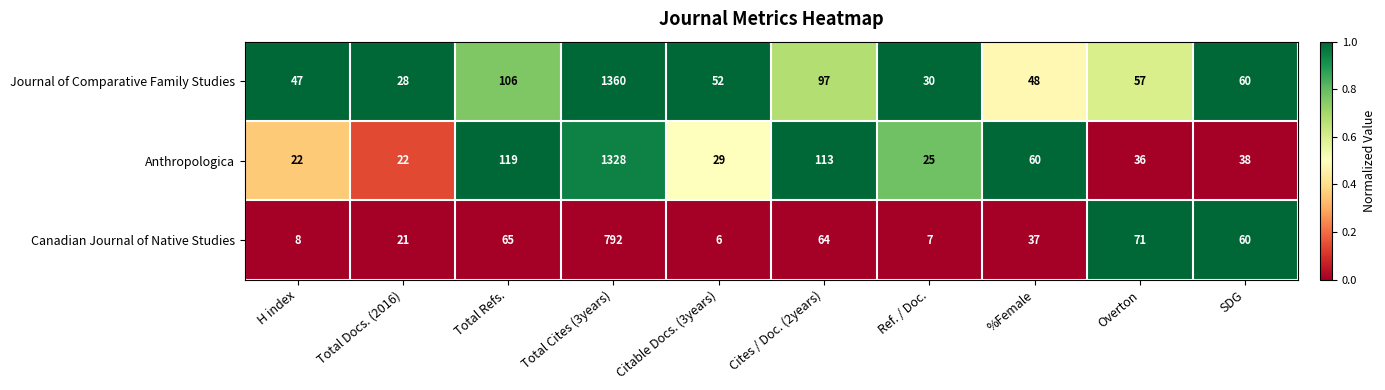

The value of Anthropologica at Total Refs. is 162. True or false?

False